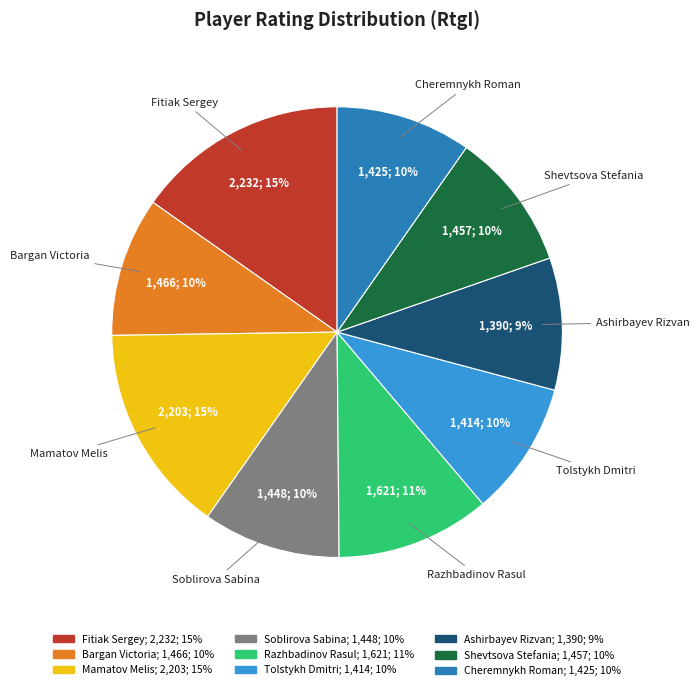

What is the ratio of the value at Bargan Victoria to the value at Soblirova Sabina?

1.0